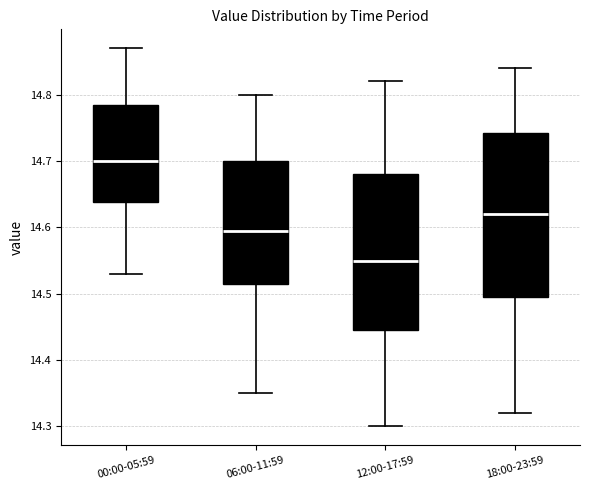

Comparing the boxes themselves (not the whiskers), which one is the tallest?

18:00-23:59